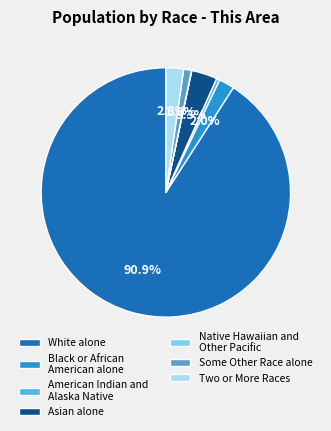

To the nearest percent, what is the average slice percentage?

14%